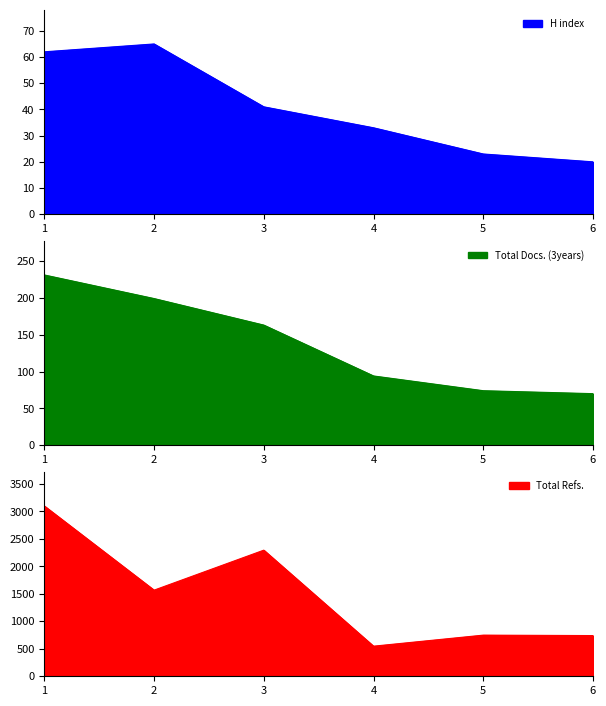

Rank the categories by H index value from highest to lowest.

2, 1, 3, 4, 5, 6